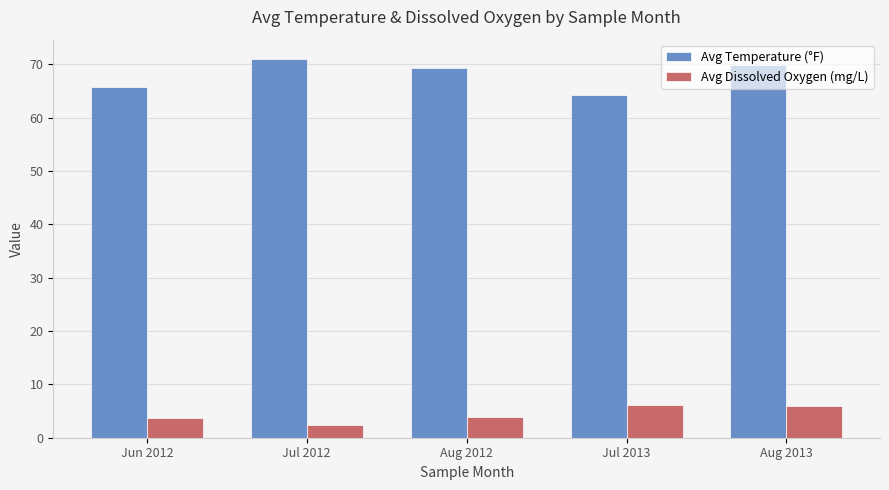

What is the difference between the second highest and second lowest values in the Avg Dissolved Oxygen (mg/L) series?

2.4